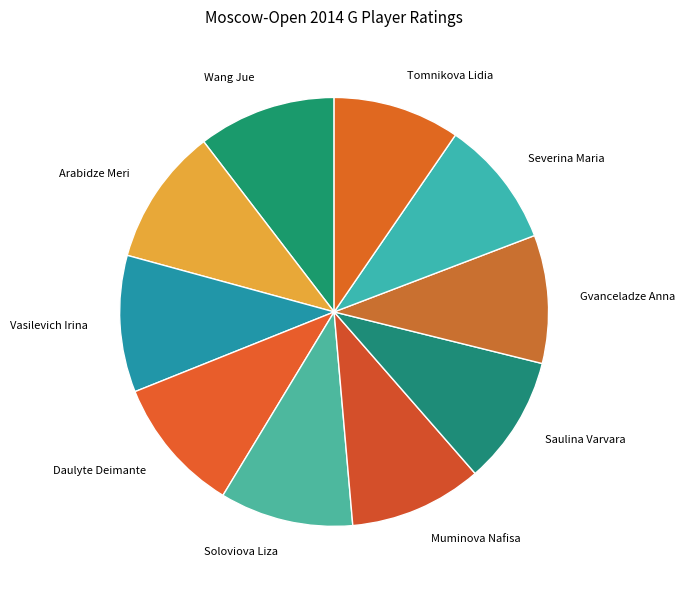

Approximately how many times larger is the value at Tomnikova Lidia compared to Gvanceladze Anna?

1.0